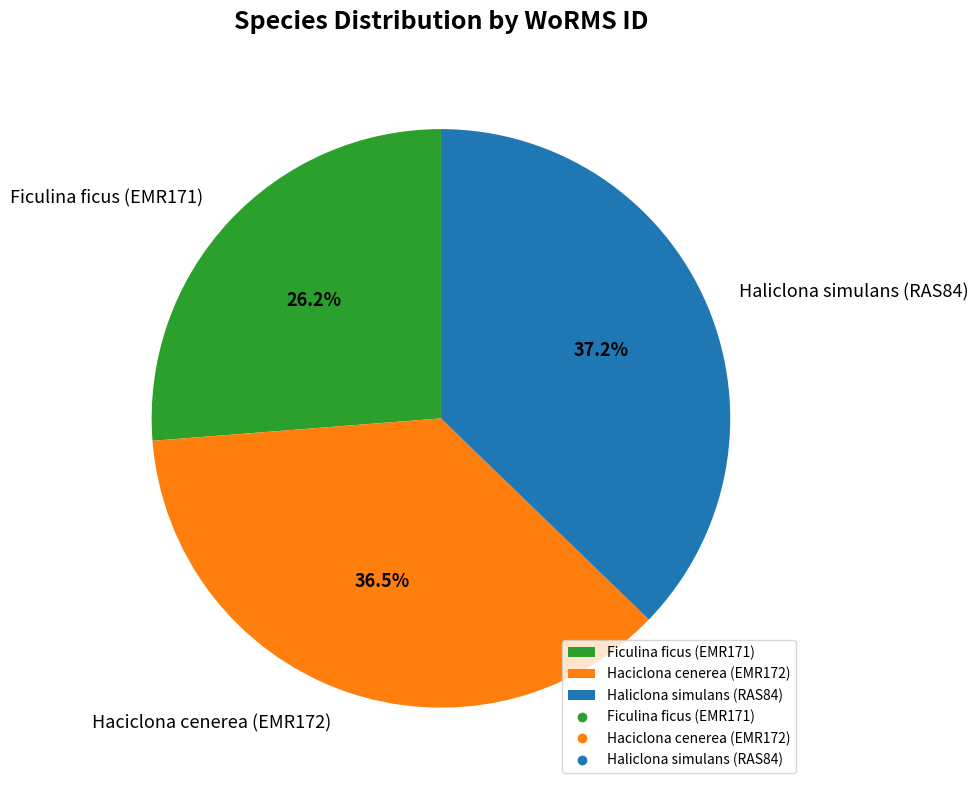

Approximately how many times larger is the value at Haciclona cenerea (EMR172) compared to Ficulina ficus (EMR171)?

1.4